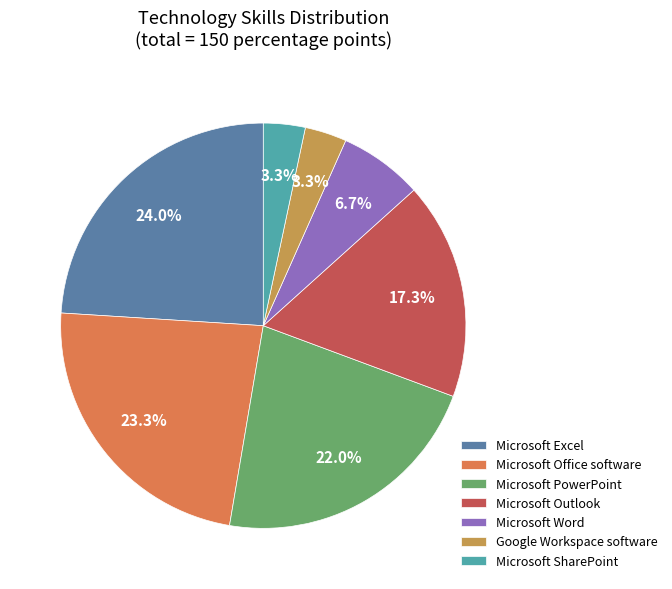

Count the number of slices in the pie.

7